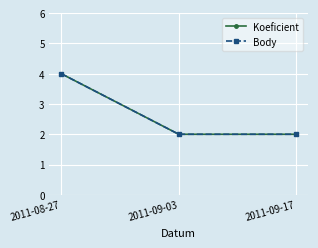

Reading left to right, extract all data points from this chart.

Koeficient: 2011-08-27=4	2011-09-03=2	2011-09-17=2
Body: 2011-08-27=4	2011-09-03=2	2011-09-17=2